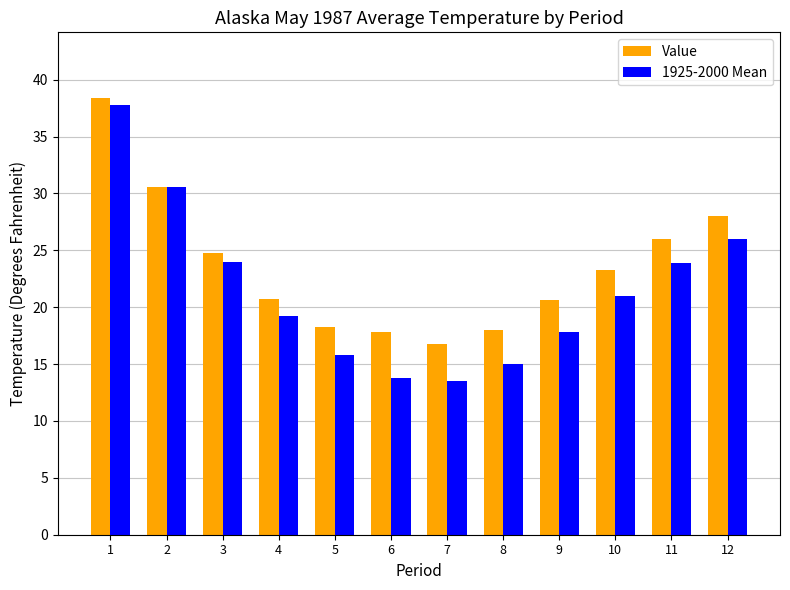

What is the total value across all series at 10?

44.3